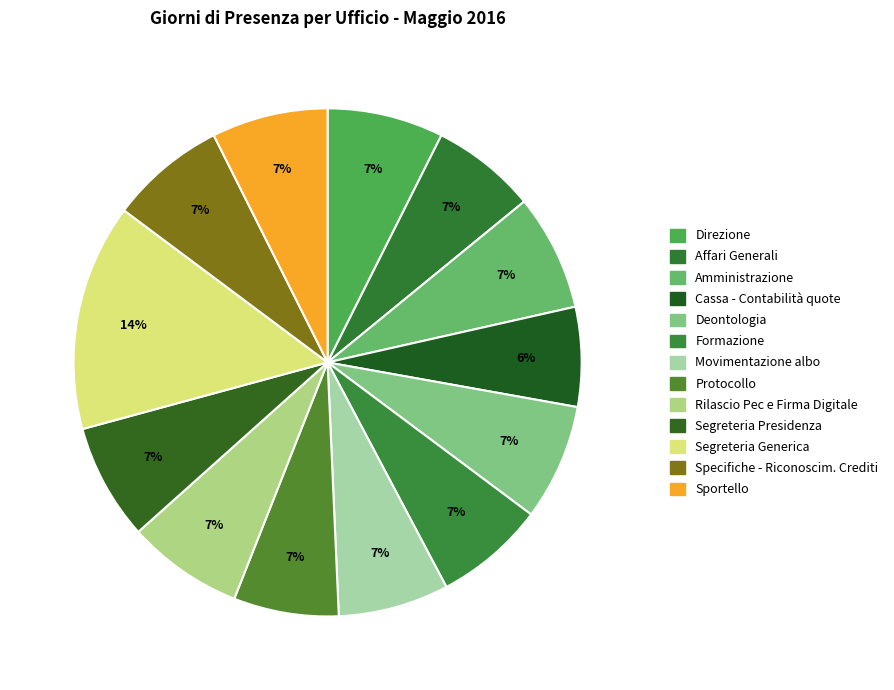

Does Affari Generali represent more than half of the total?

No